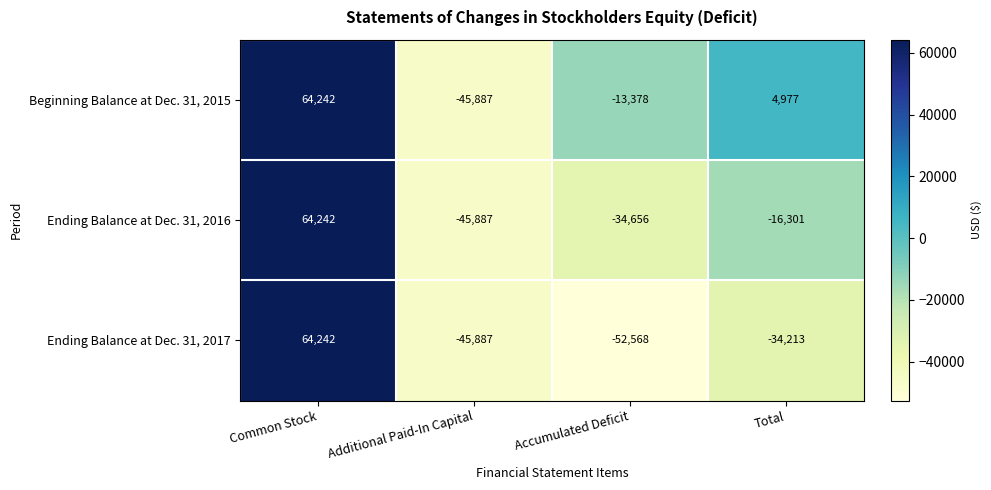

Count the Beginning Balance at Dec. 31, 2015 values in the range -13378 to 64242.

3